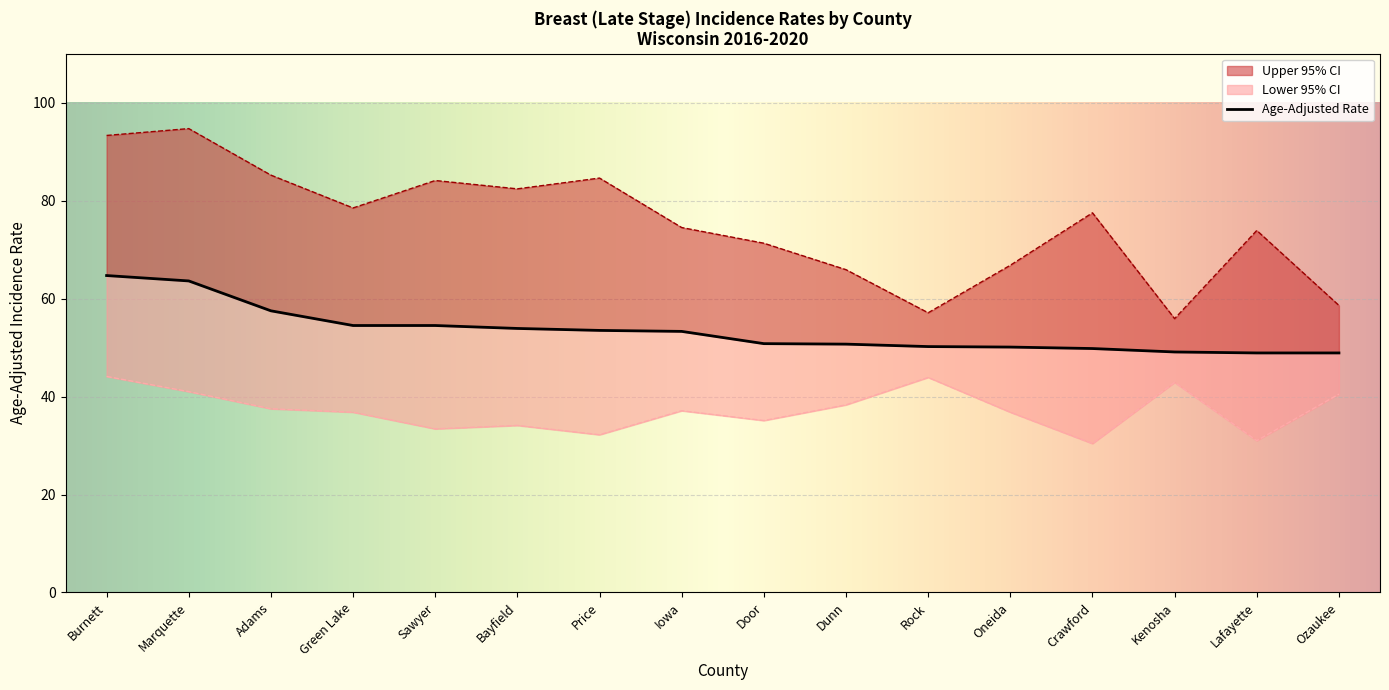

The Upper 95% CI series shows 101.9 at Crawford. True or false?

False